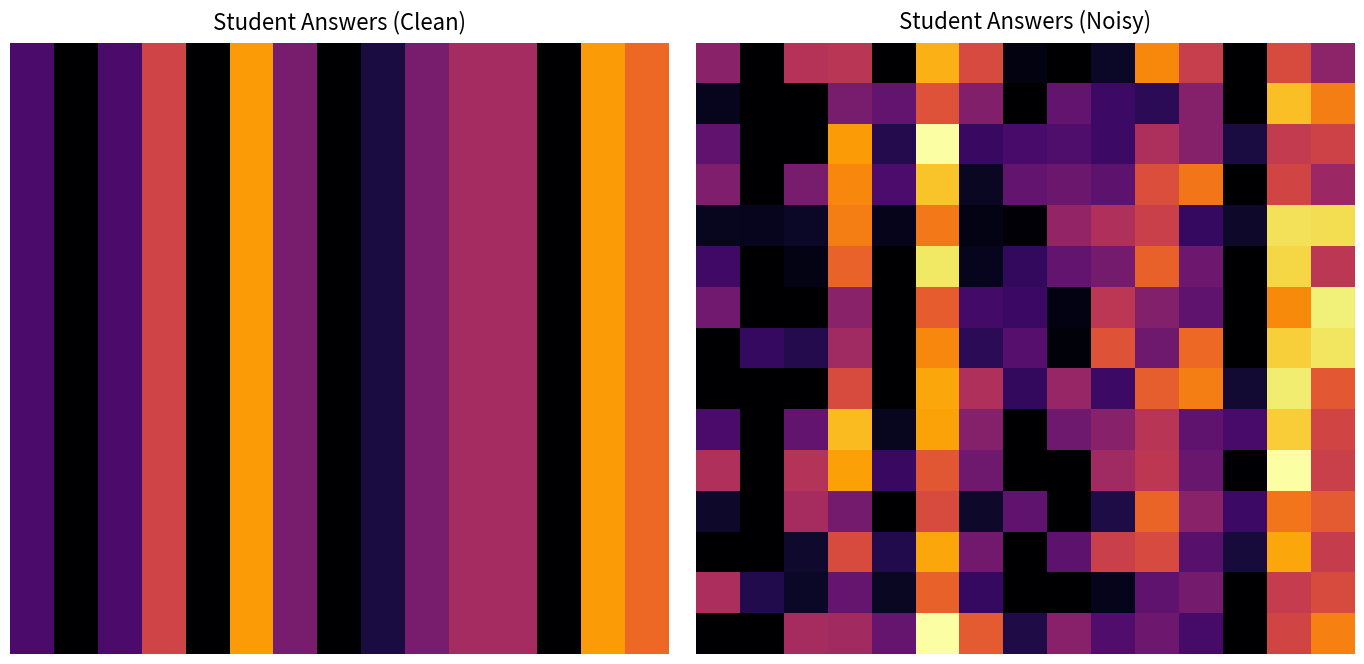

At how many categories does at least one series exceed 0?

15